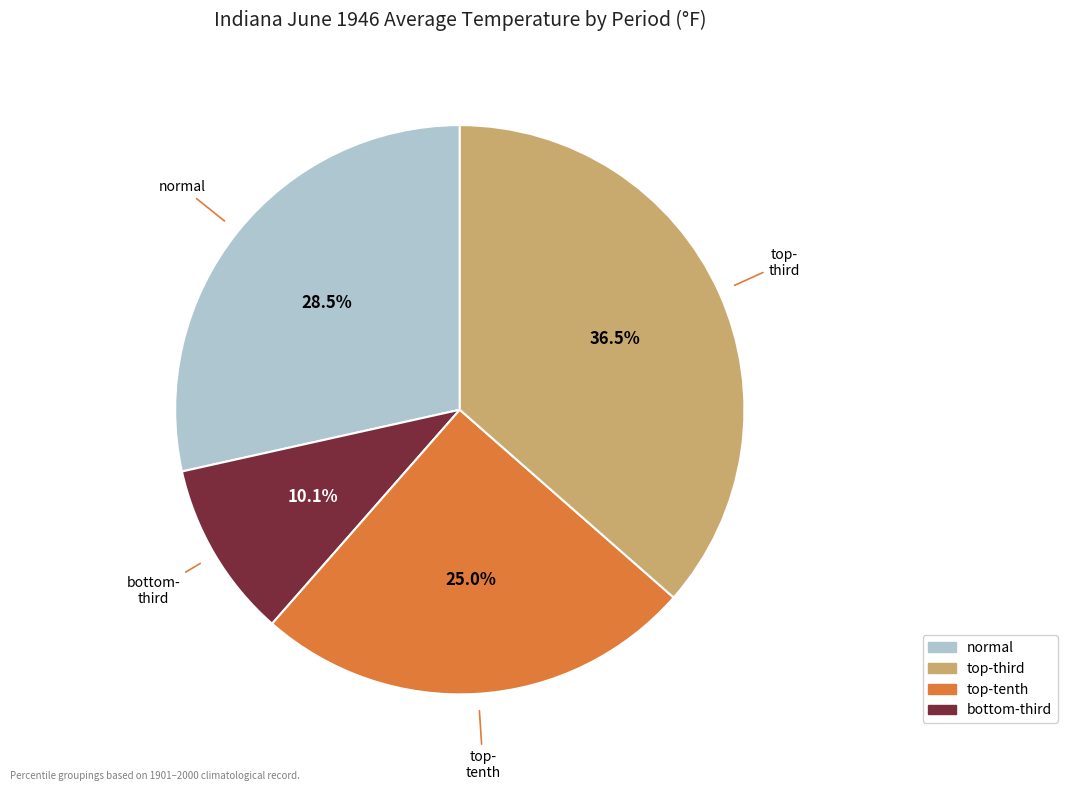

Is there any slice that represents more than half of the pie?

No